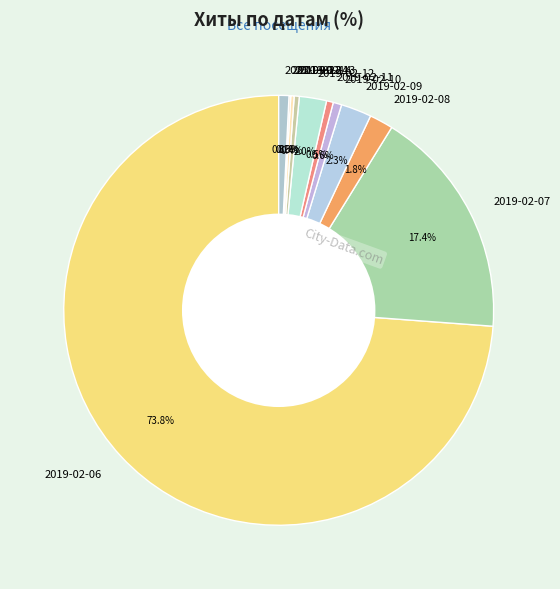

Which category has the biggest portion of the pie?

2019-02-06